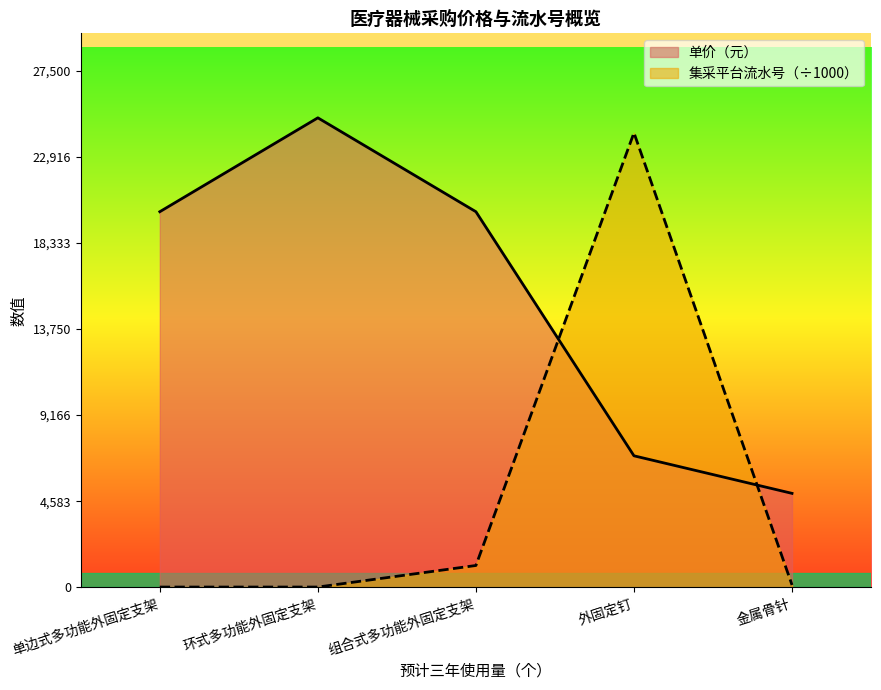

How many times do 集采平台流水号 and 单价（元） cross each other?

2